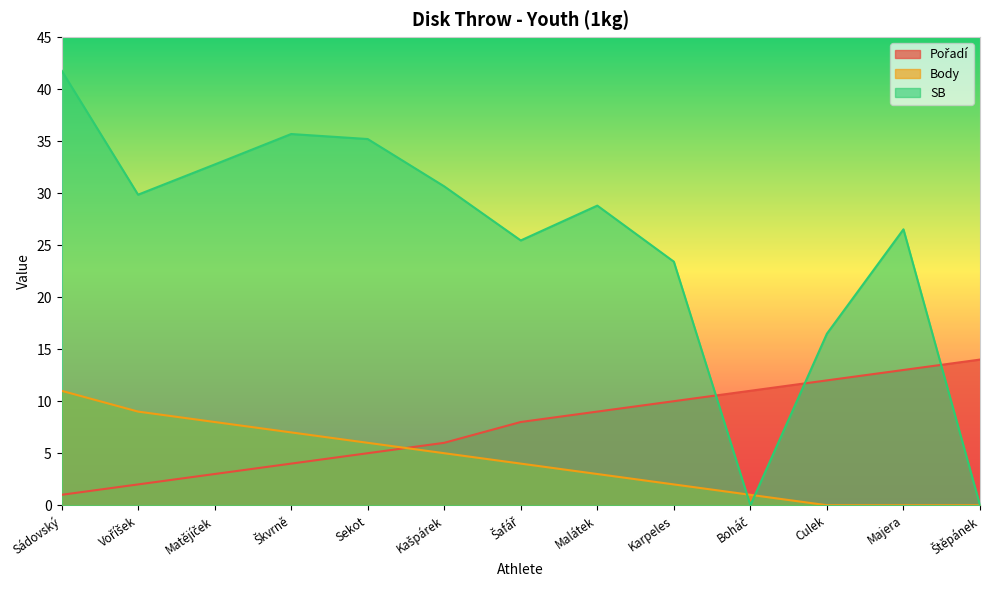

At which category is the sum across all series the highest?

Sádovský